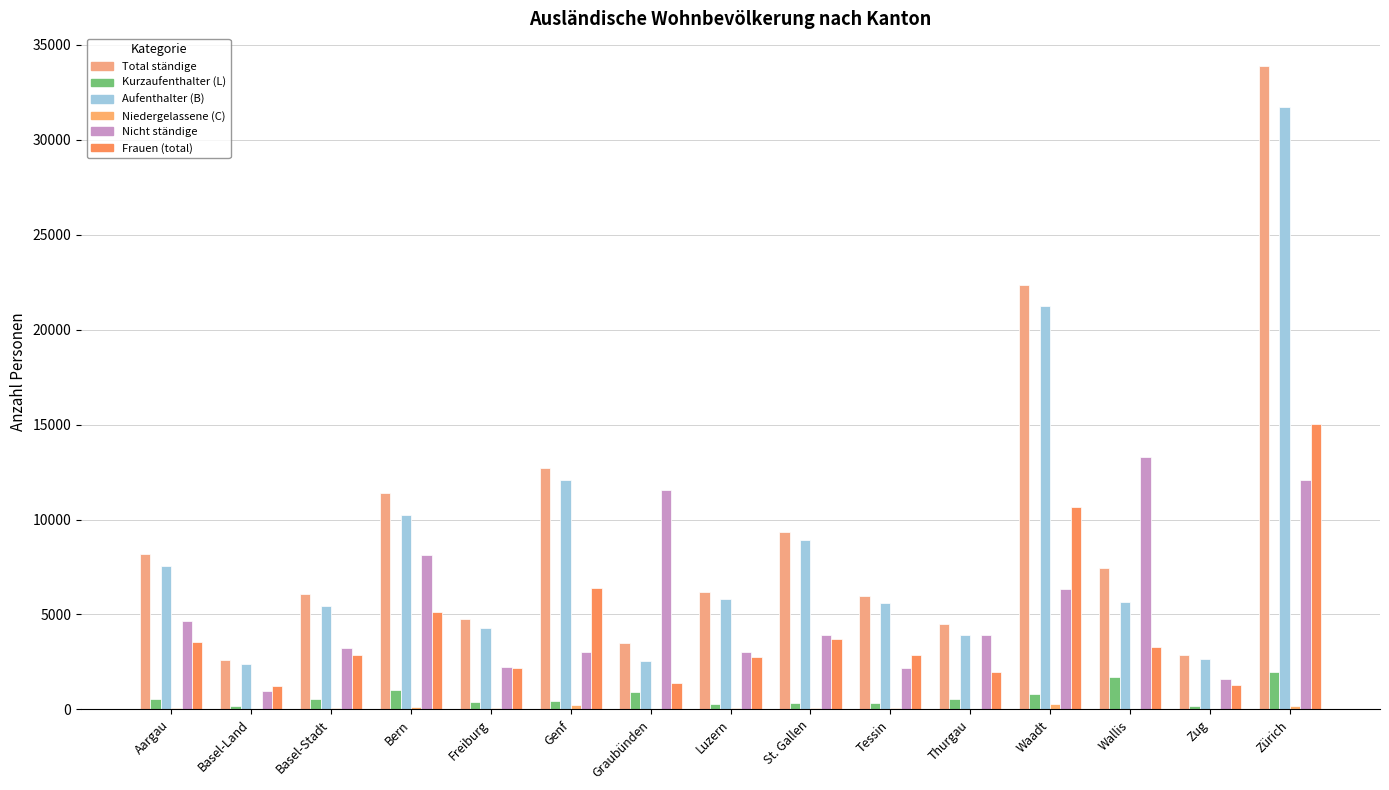

Count the number of categories in the chart.

15